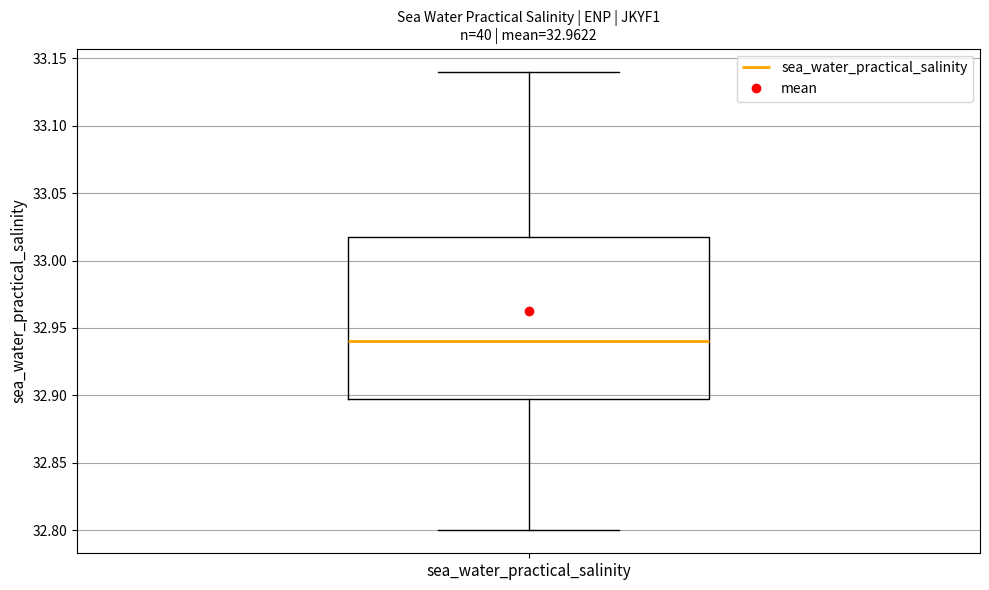

Transcribe this box plot: give where the median line is, the range the box spans, and where the two whiskers end, as read against the y-axis. The values are not printed on the chart, so give them approximately, as read against the axis.

median 32.94, box 32.90 to 33.02, whiskers 32.80 to 33.14